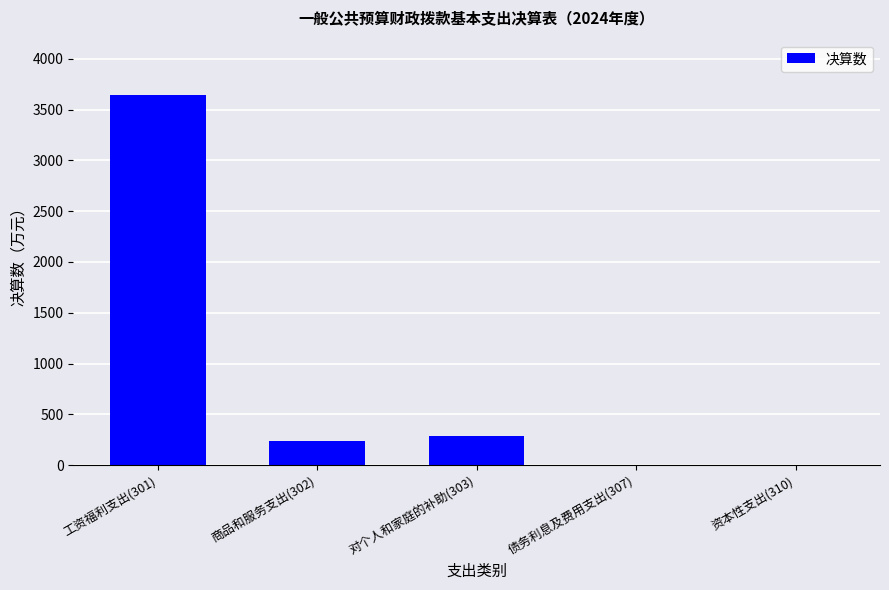

How many series are shown in this chart?

1